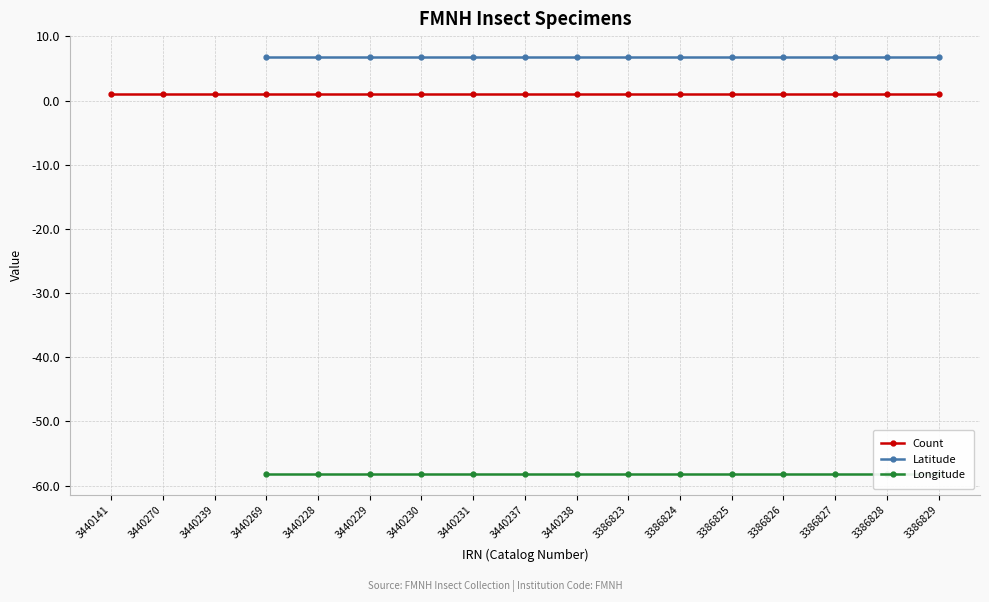

Does the chart have visible grid lines?

Yes